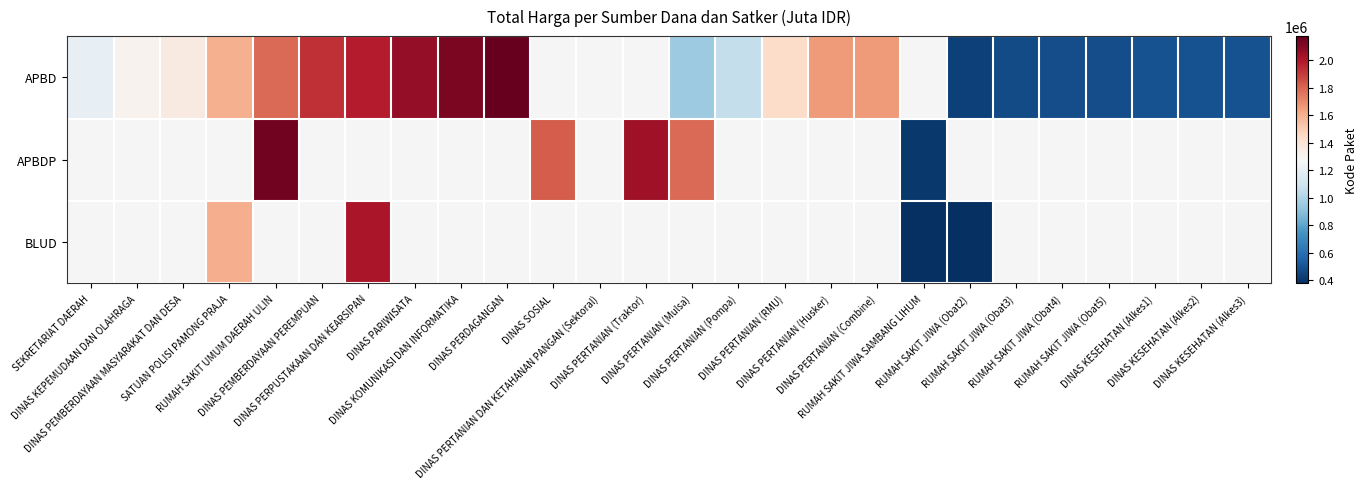

What is the maximum value shown in the chart?

2174549.0